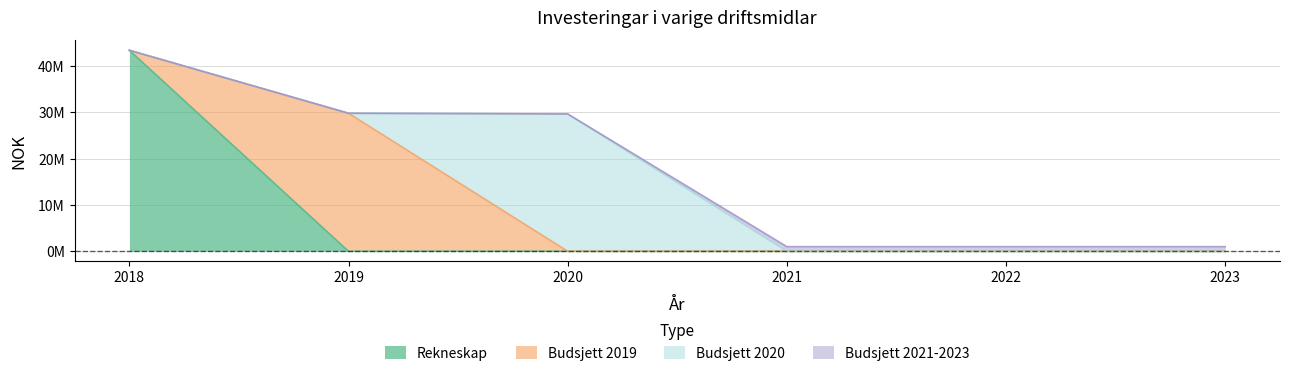

How many positive values does the Rekneskap series have?

1